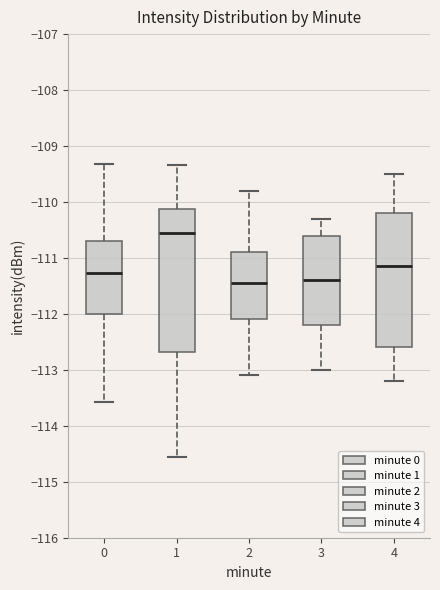

Reading left to right, transcribe this box plot: for each box, give where its median line is, the range the box spans, and where its two whiskers end, as read against the y-axis. The values are not printed on the chart, so give them approximately, as read against the axis.

0: median -111.3, box -112.0 to -110.7, whiskers -113.6 to -109.3
1: median -110.5, box -112.7 to -110.1, whiskers -114.6 to -109.3
2: median -111.4, box -112.1 to -110.9, whiskers -113.1 to -109.8
3: median -111.4, box -112.2 to -110.6, whiskers -113.0 to -110.3
4: median -111.1, box -112.6 to -110.2, whiskers -113.2 to -109.5